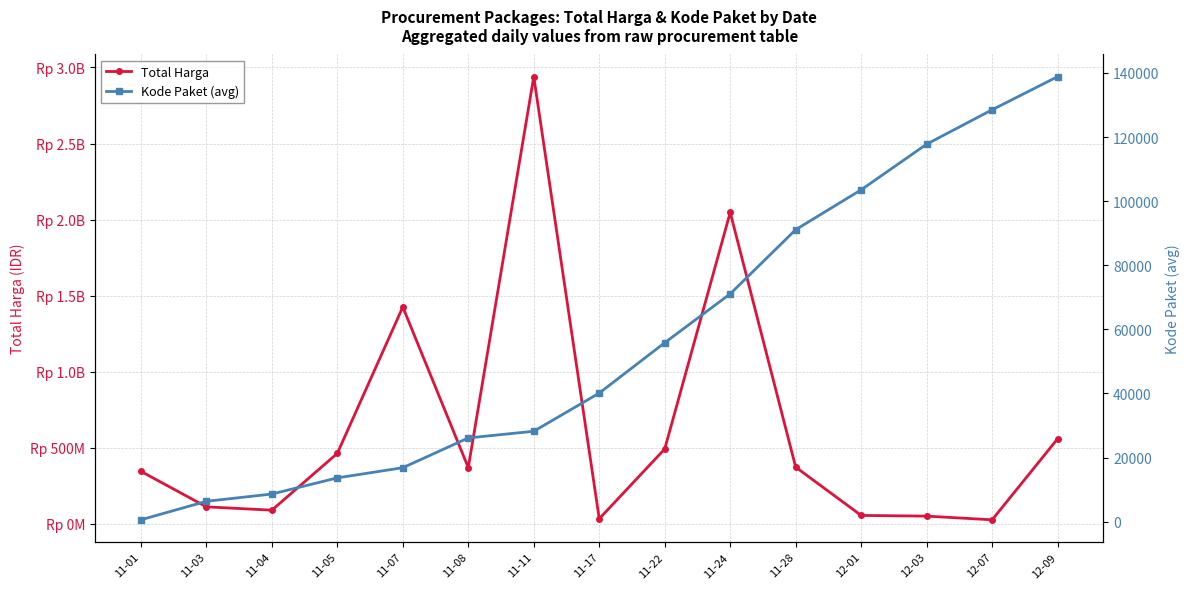

What is the label of the 10th point from the right?

11-08